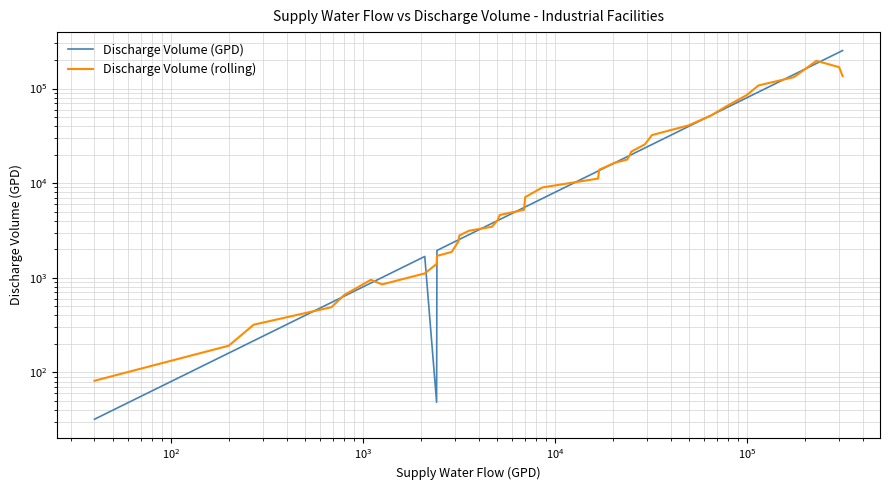

What are all the series names shown in the legend?

Discharge Volume (GPD), Discharge Volume (rolling)